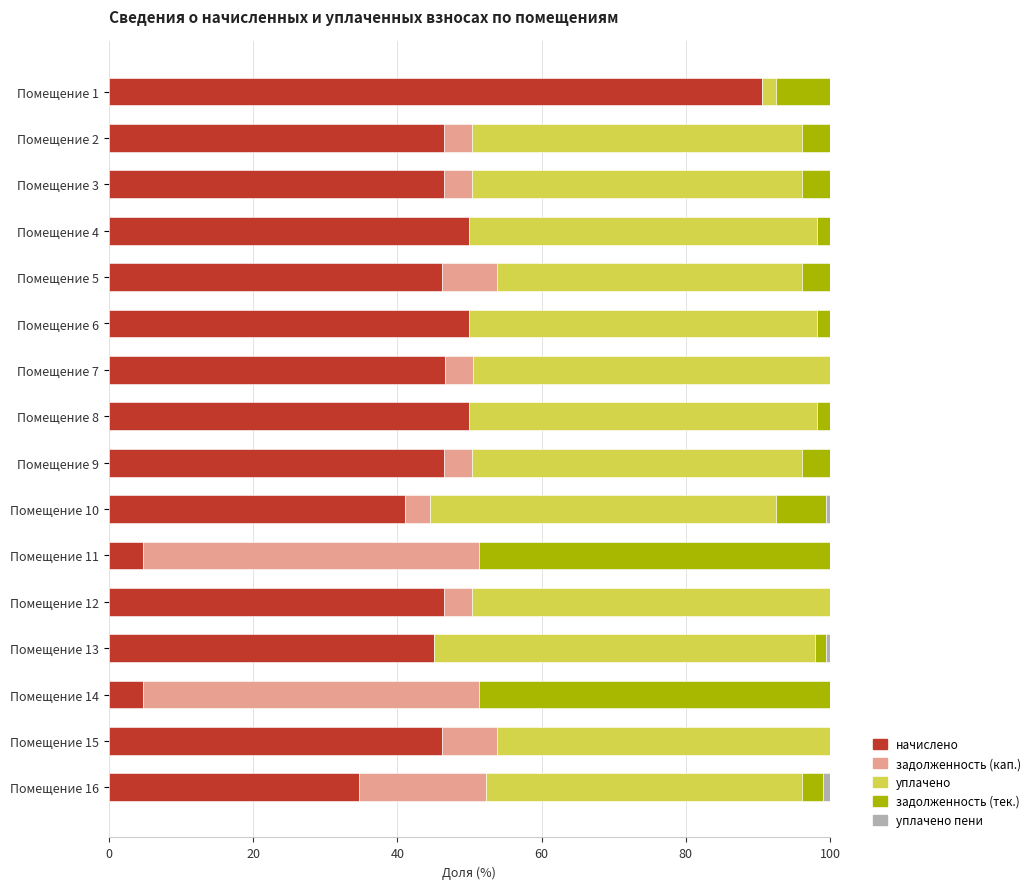

What is the highest value of the начислено series?

90.5